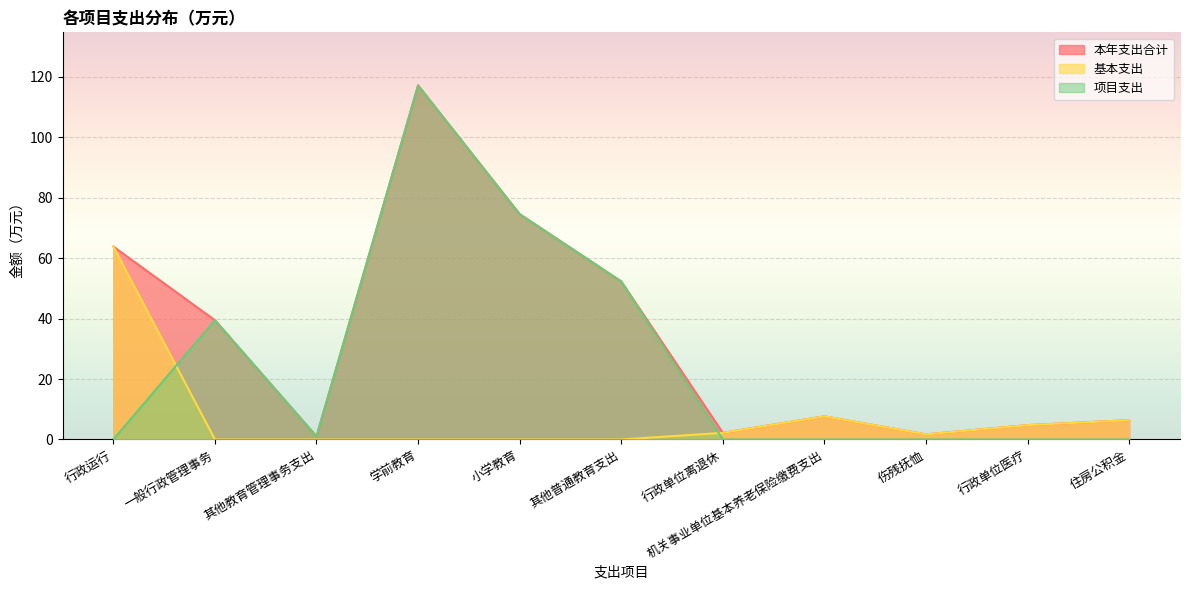

What is the greatest value displayed?

117.1